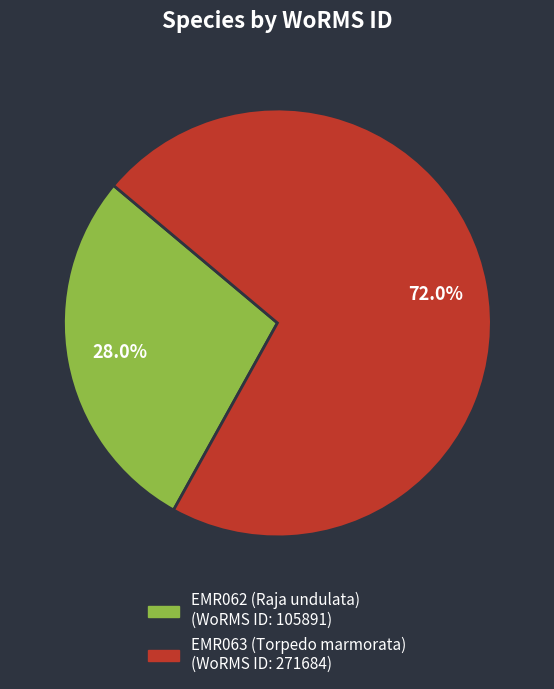

Is EMR063 (Torpedo marmorata) the majority of the pie?

Yes